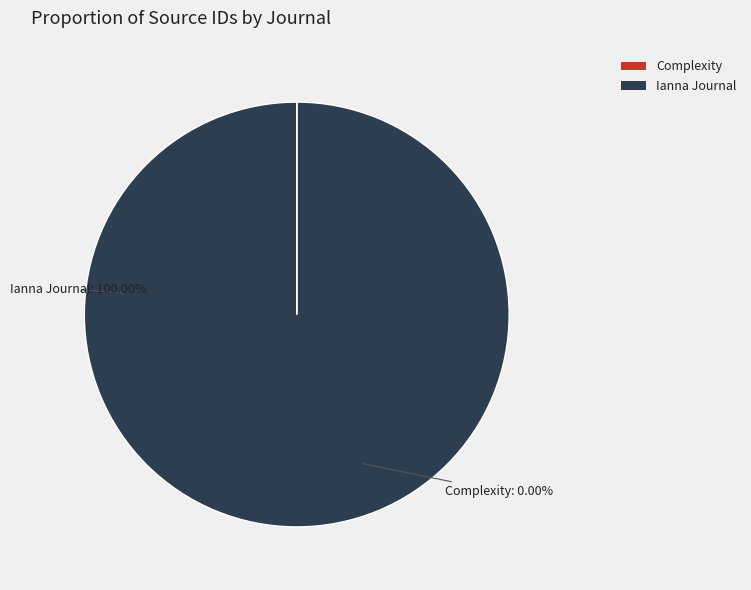

To the nearest percent, what is the combined percentage of Complexity and Ianna Journal of Interdisciplinary Studies?

100%